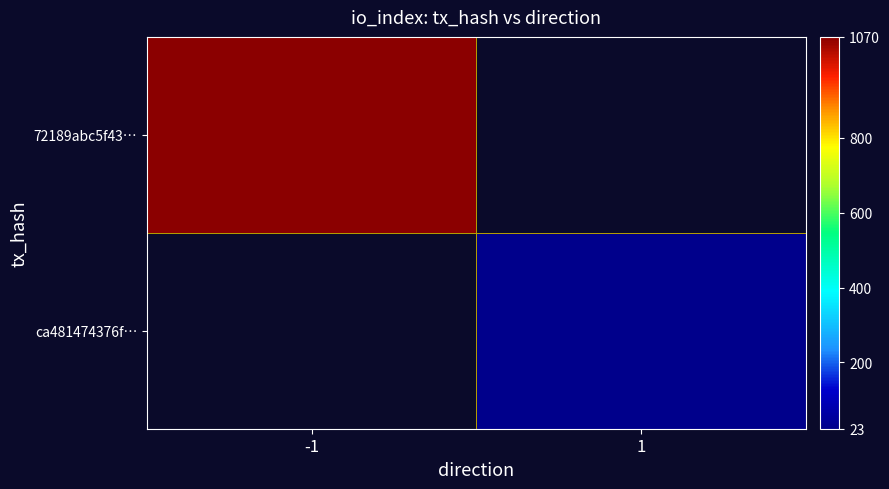

List the series in order of their overall mean, highest first.

72189abc5f43…, ca481474376f…